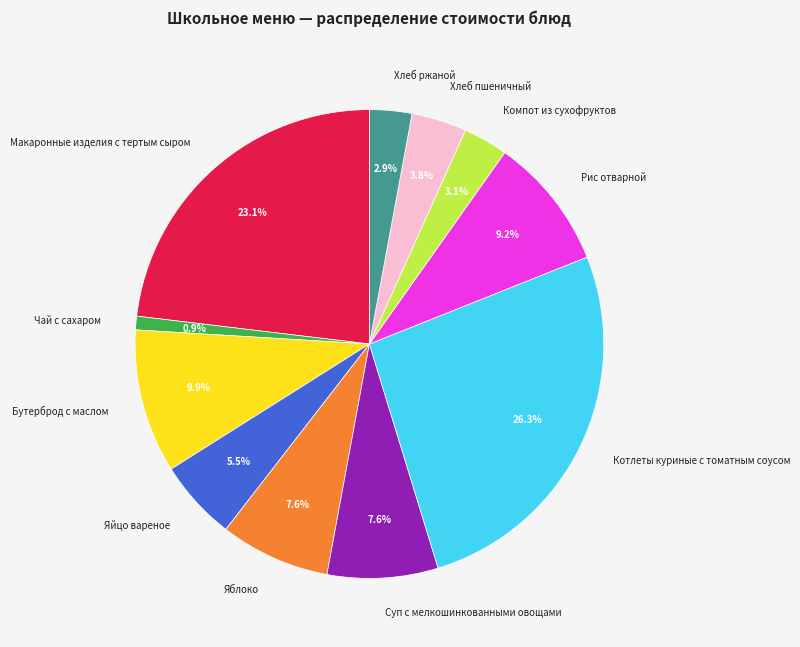

Does Бутерброд с маслом account for over 50% of the chart?

No